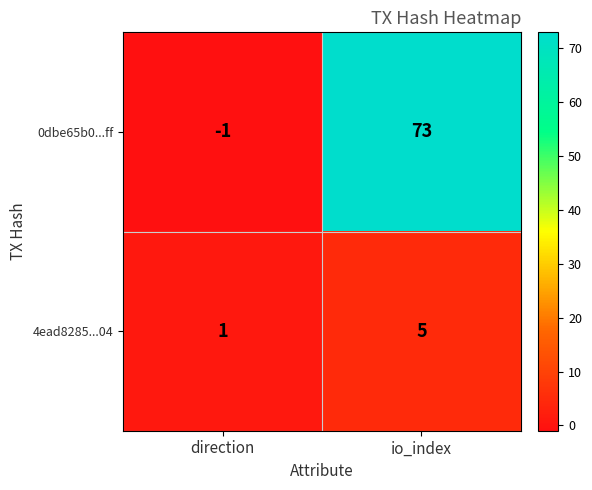

What is the sum of all 0dbe65b0...ff values?

72